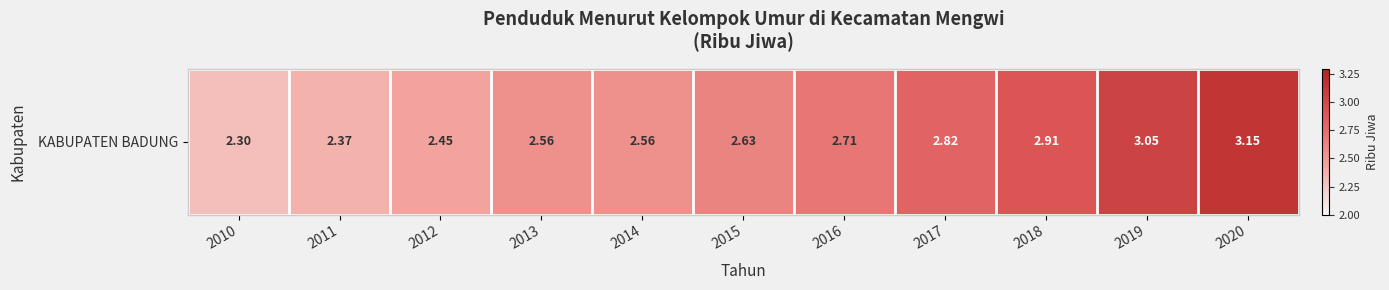

At which category does the chart reach its minimum across all series?

2010